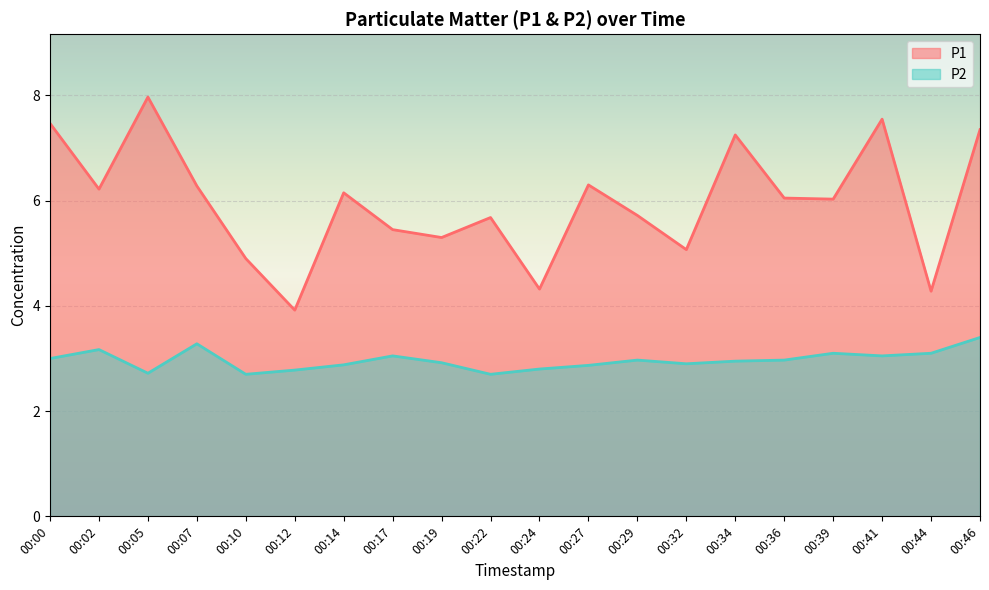

Where is P1 nearest to the value 5?

00:32